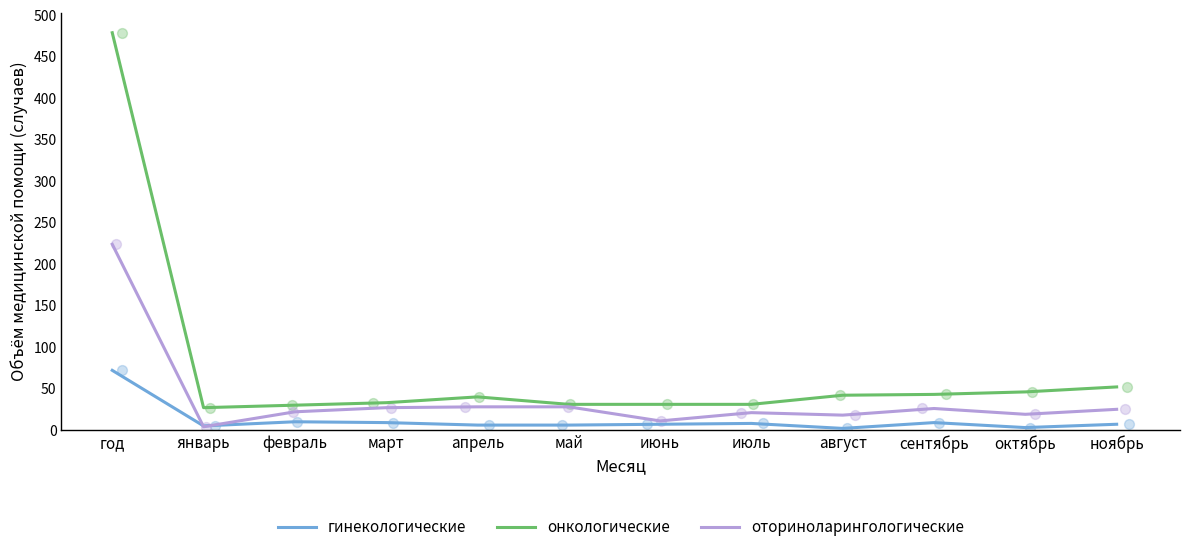

Which series contains the highest Y value?

онкологические